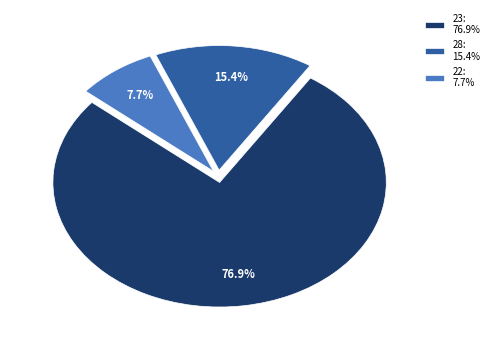

Count the number of slices in the pie.

3